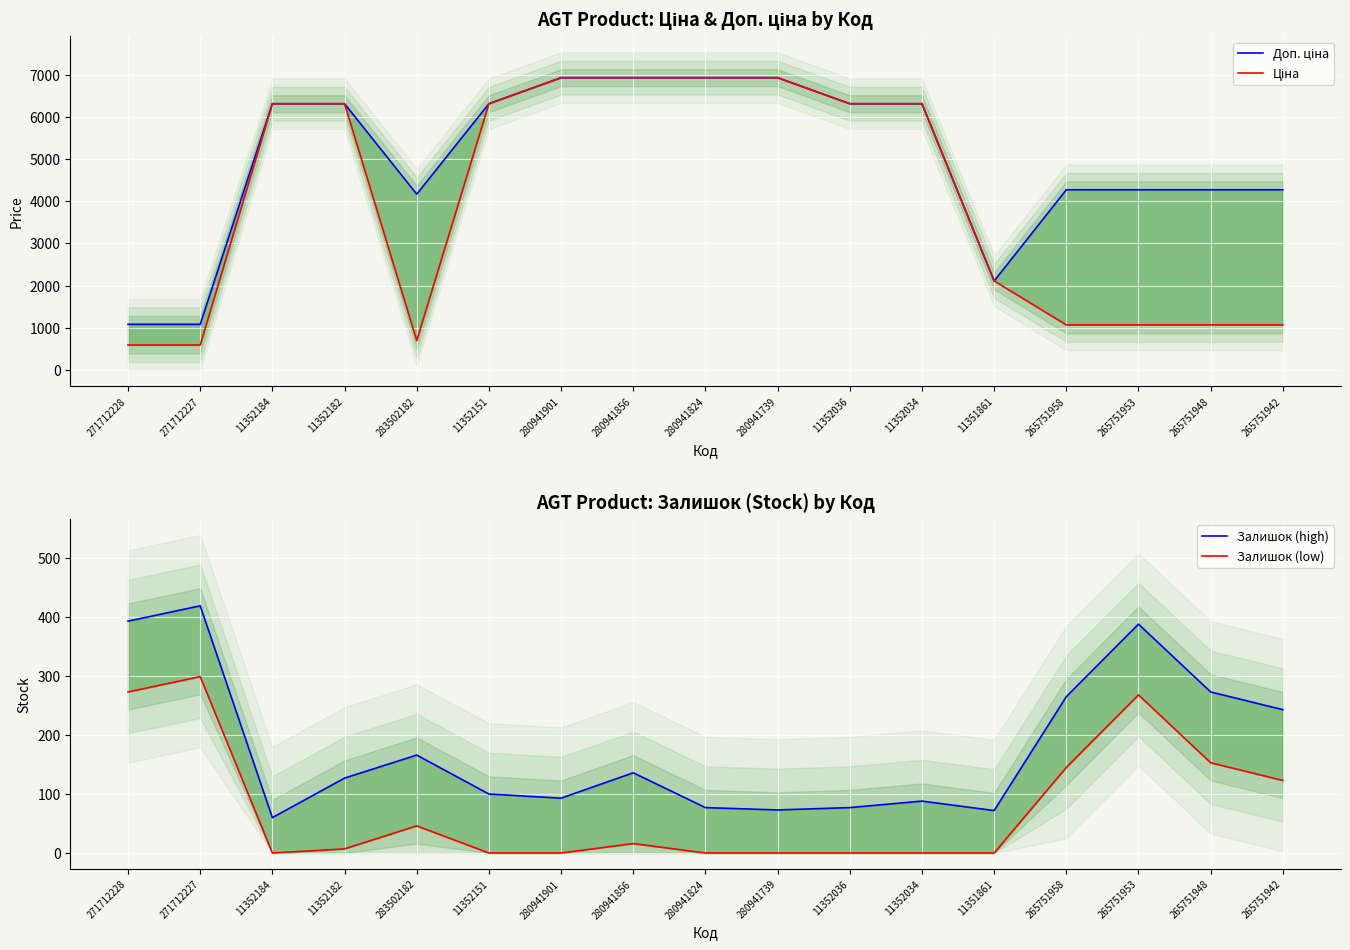

What is the spread (max minus min) of values at 265751948?

4116.4